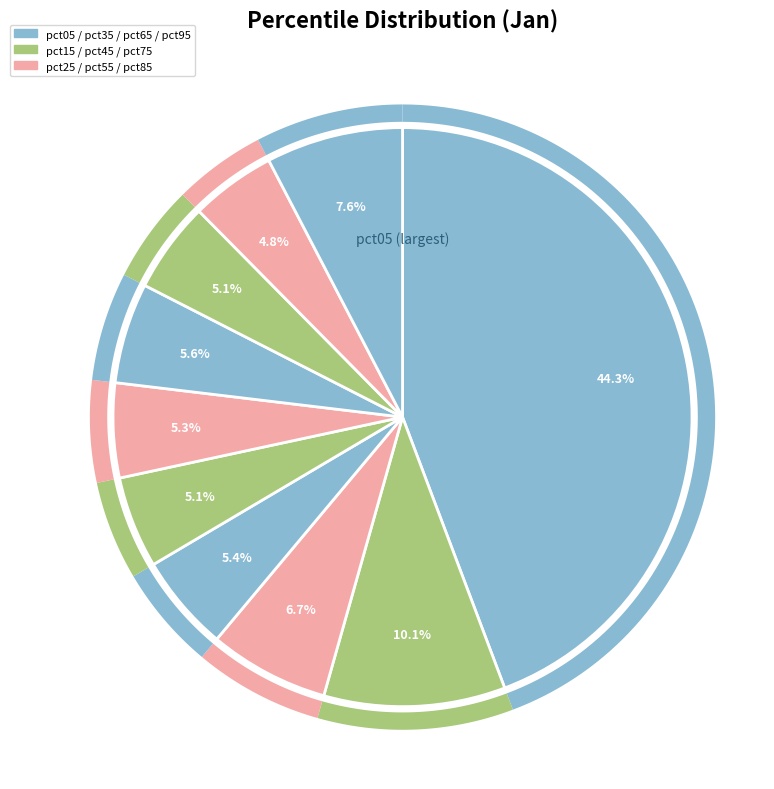

Combined, what portion of the pie is pct35 and pct95?

13.1%